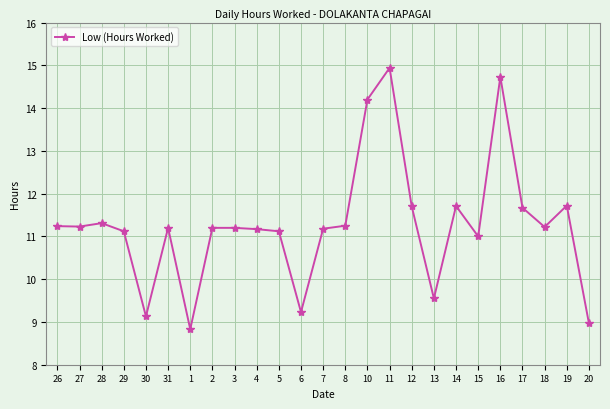

What is the smallest value displayed?

8.8